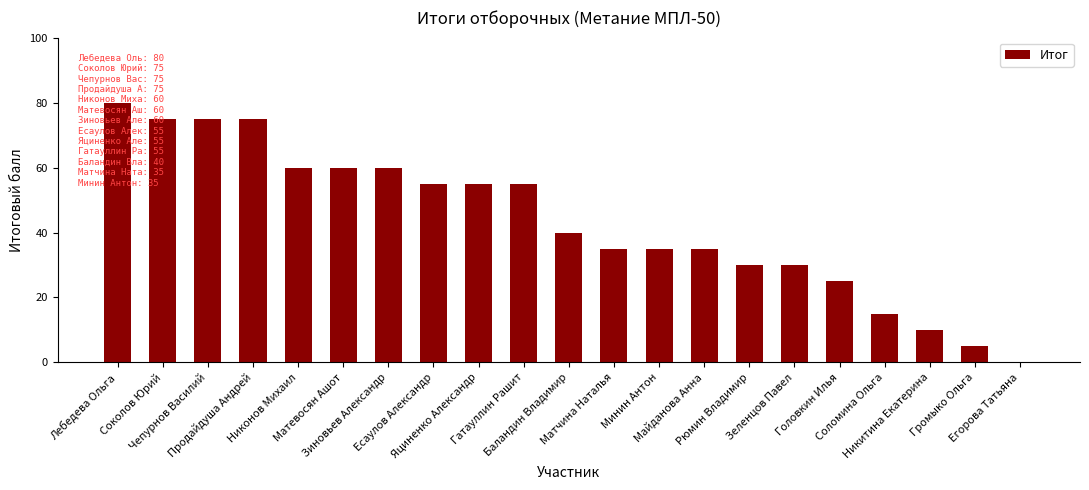

What is the approximate value at Рюмин Владимир?

30